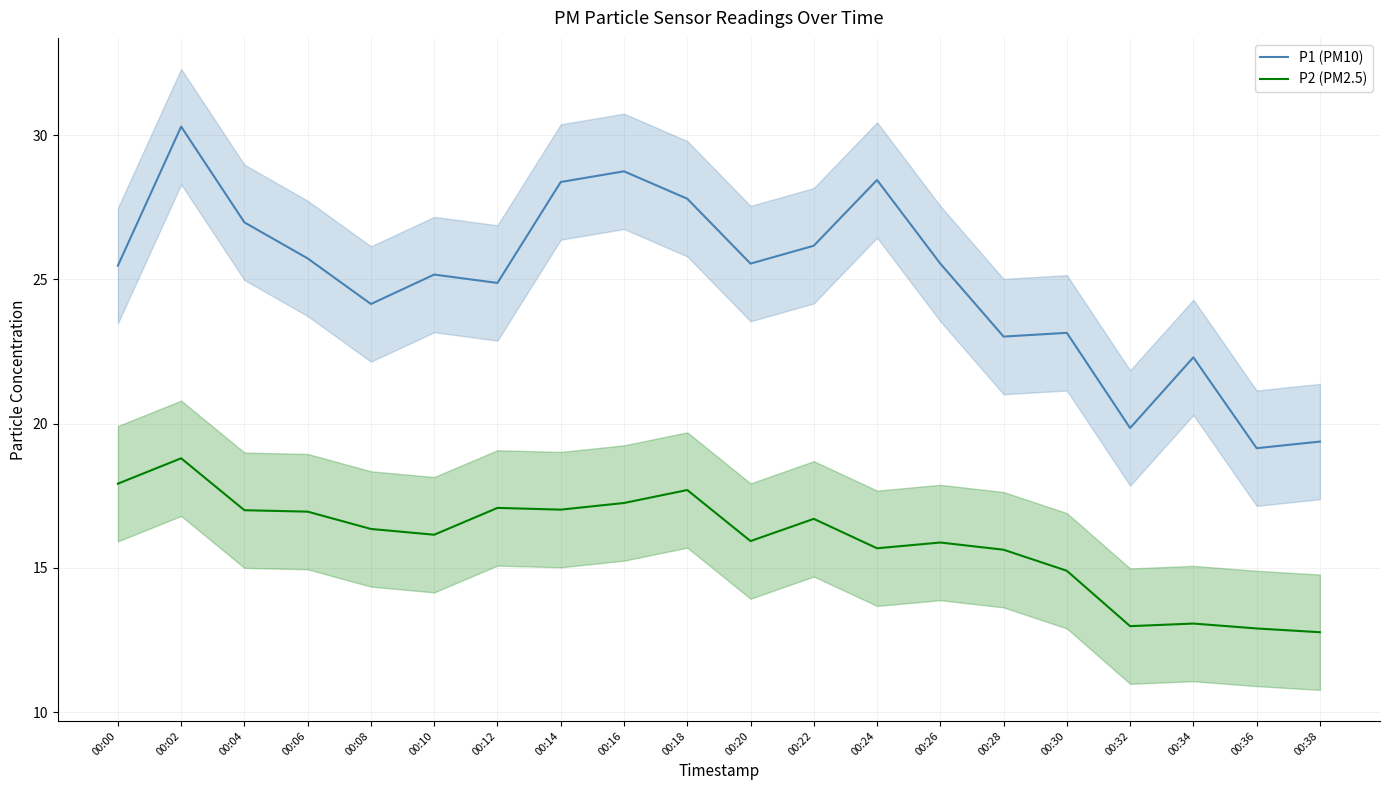

True or false: P1 (PM10) and P2 (PM2.5) cross at least once.

False